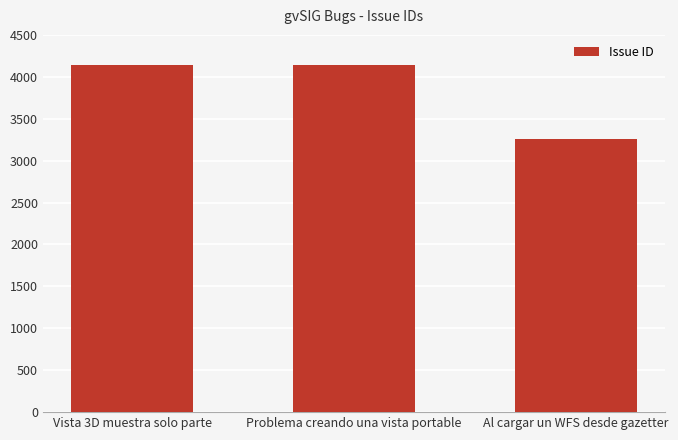

What is the label of the 2nd bar from the left?

Problema creando una vista portable